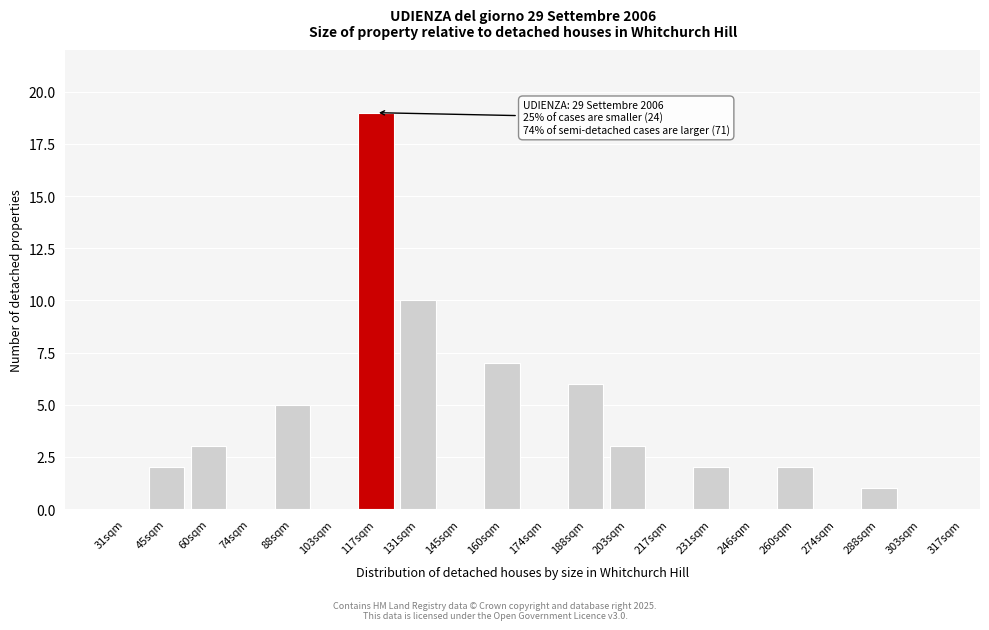

Reading right to left, extract all data points from this chart.

303sqm=0	288sqm=1	274sqm=0	260sqm=2	246sqm=0	231sqm=2	217sqm=0	203sqm=3	188sqm=6	174sqm=0	160sqm=7	145sqm=0	131sqm=10	117sqm=19	103sqm=0	88sqm=5	74sqm=0	60sqm=3	45sqm=2	31sqm=0